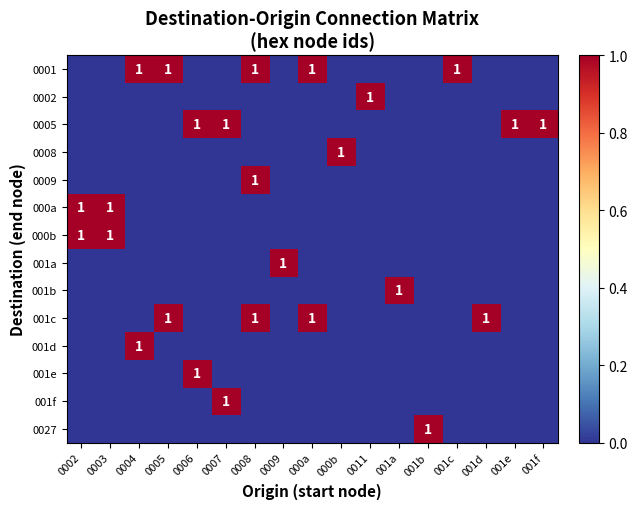

Rank the categories by 000b value from highest to lowest.

0002, 0003, 0004, 0005, 0006, 0007, 0008, 0009, 000a, 000b, 0011, 001a, 001b, 001c, 001d, 001e, 001f